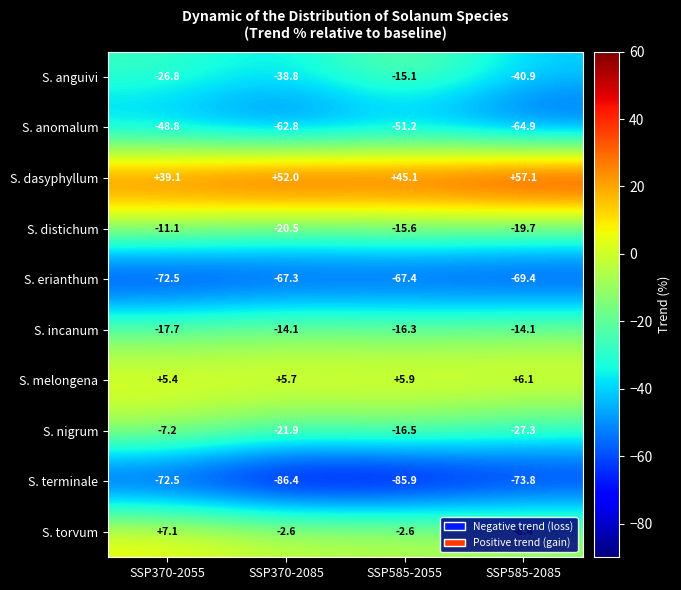

At which label does S. distichum first exceed -15?

SSP370-2055